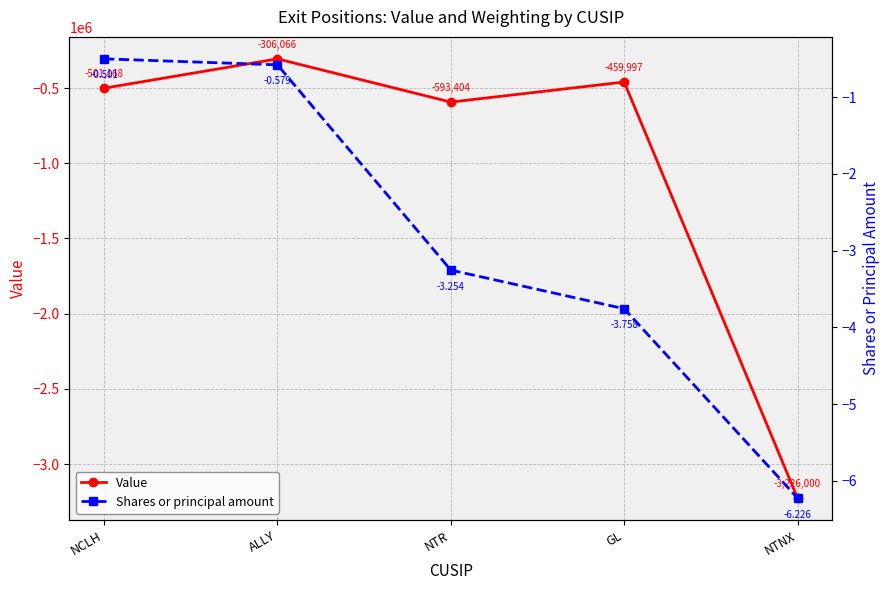

What is the difference between the maximum and minimum values in the Value series?

2919934